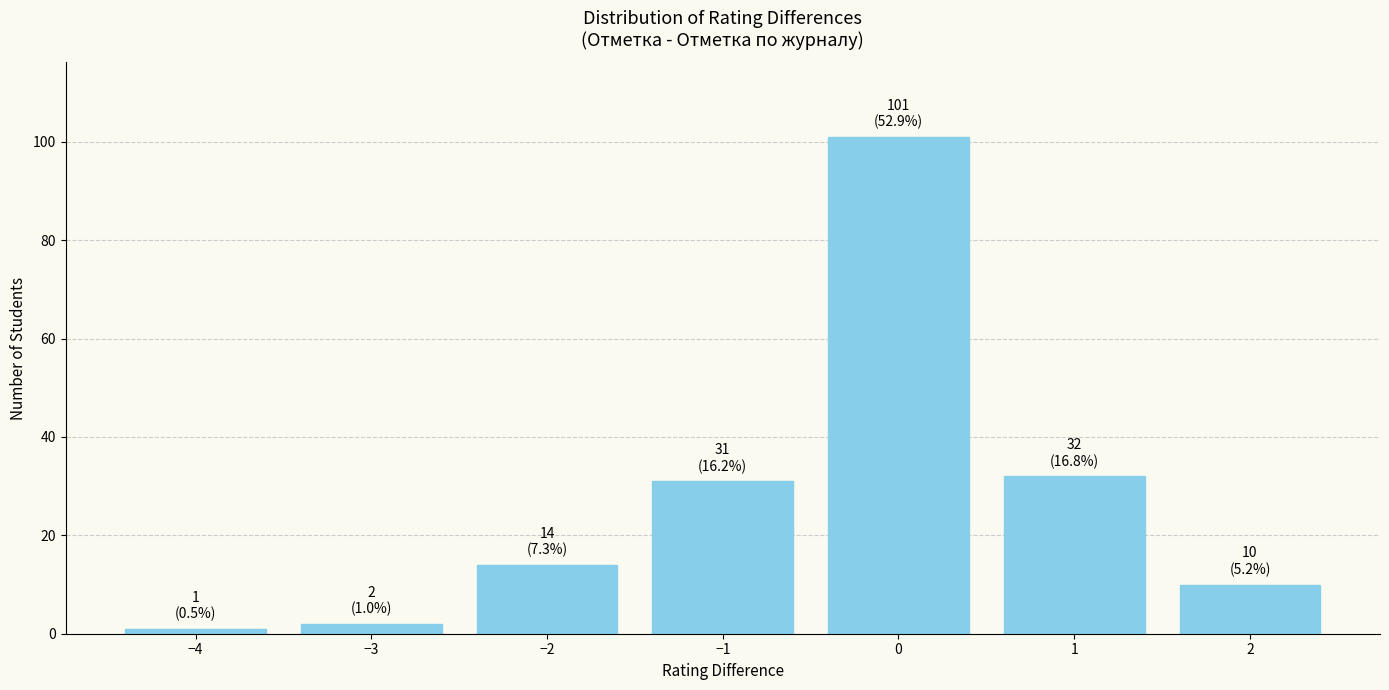

Reading left to right, transcribe all the data shown in this chart.

−4=1	−3=2	−2=14	−1=31	0=101	1=32	2=10